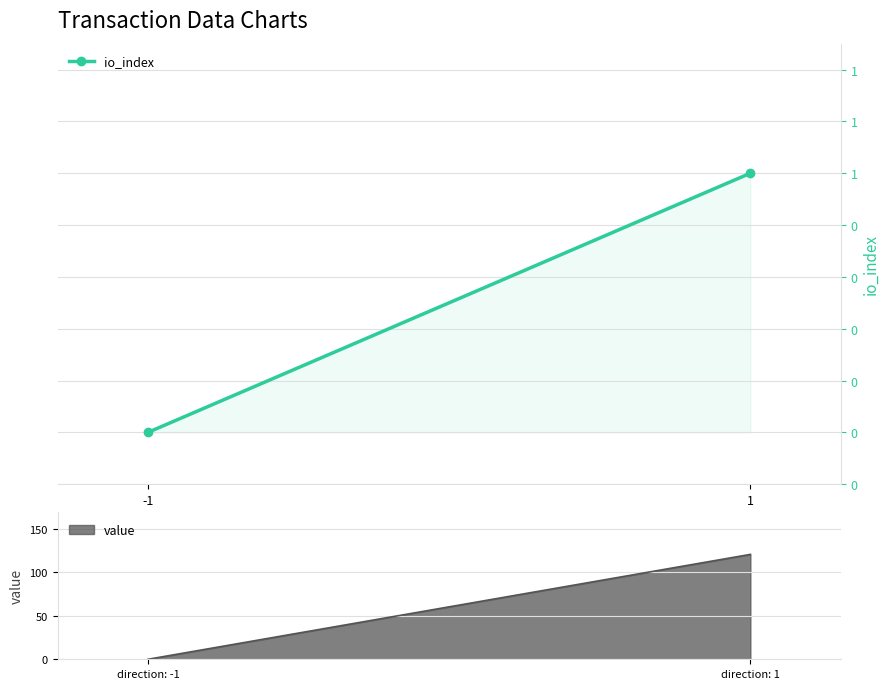

Reading left to right, extract all data points from this chart.

0	1